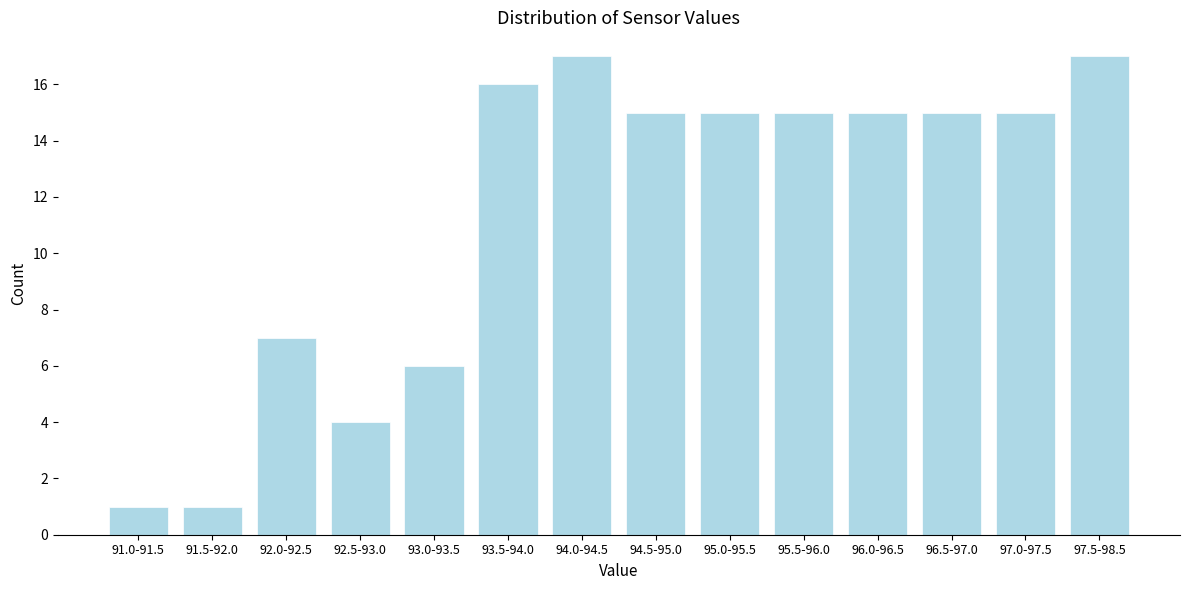

Reading left to right, extract all data points from this chart.

1	1	7	4	6	16	17	15	15	15	15	15	15	17